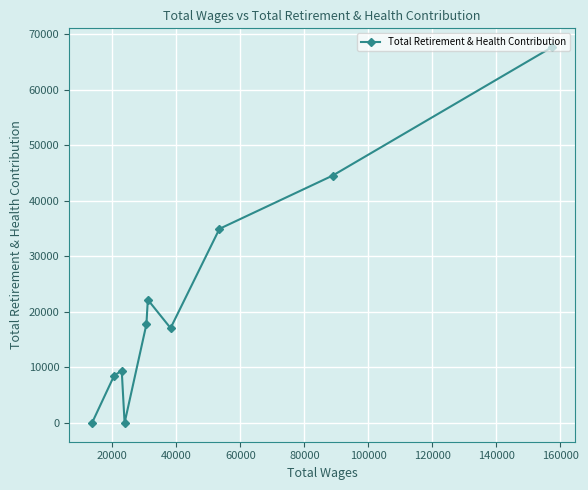

What is the maximum value shown in the chart?

67668